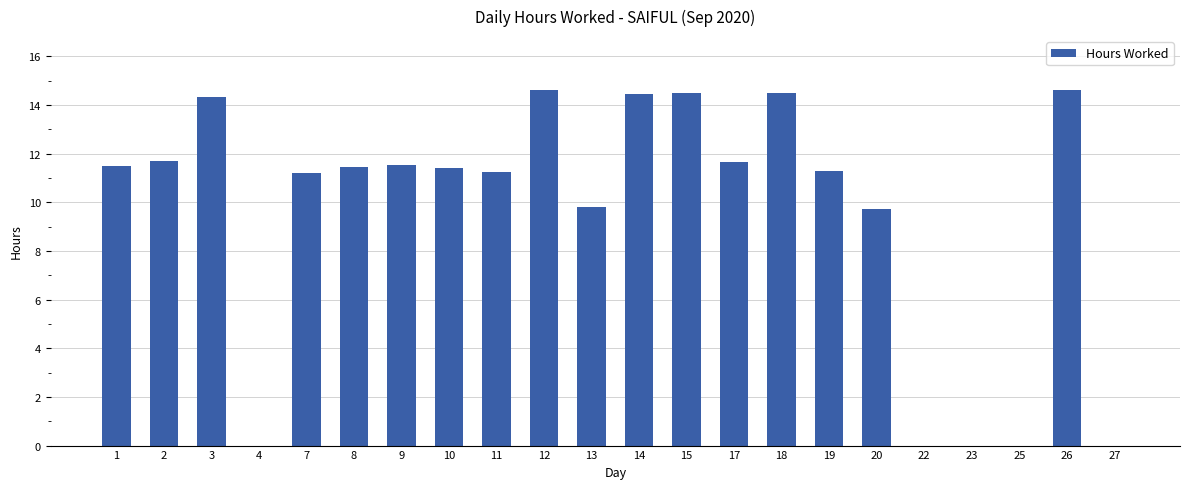

What is the maximum value shown in the chart?

14.6